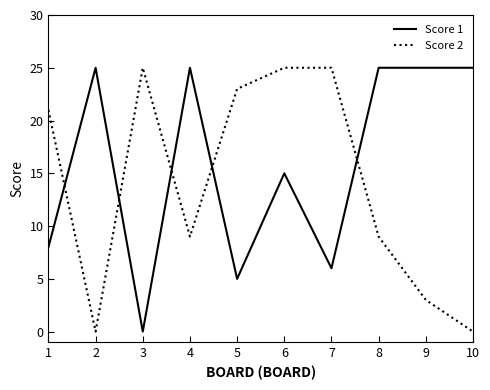

Rank the series at 4 from lowest to highest value.

Score 2, Score 1